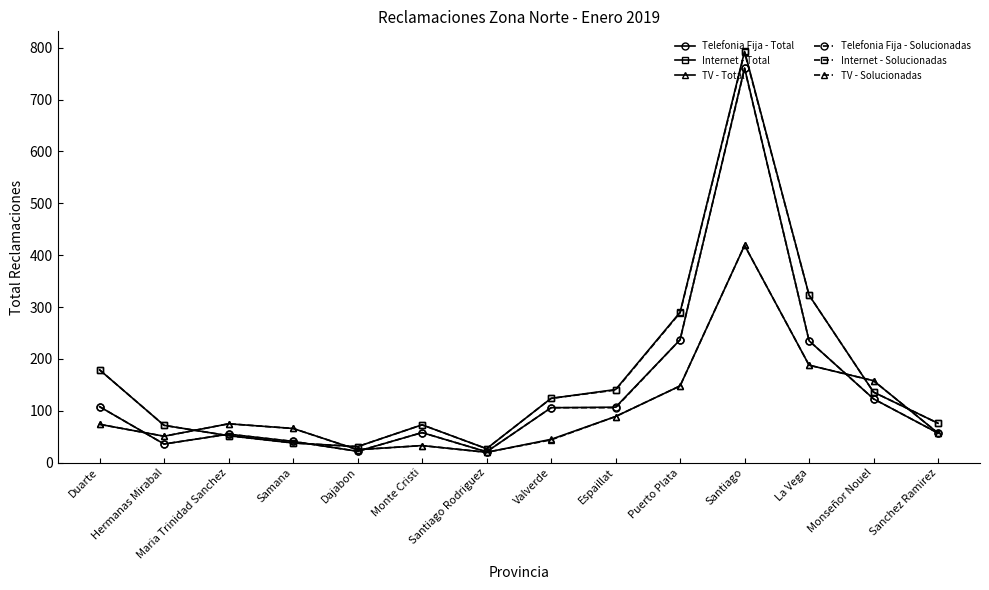

What is the difference between the Internet - Solucionadas values at Espaillat and Valverde?

16